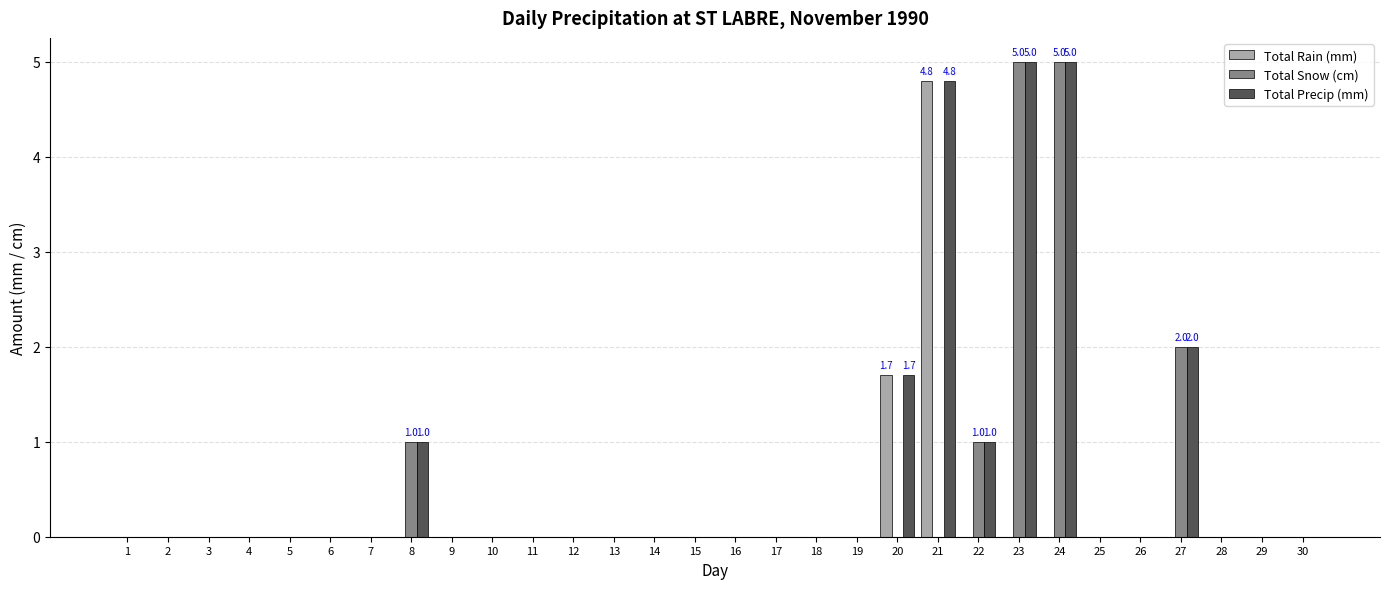

Reading left to right, list all the values displayed in this chart.

Total Rain (mm): 1=0.0	2=0.0	3=0.0	4=0.0	5=0.0	6=0.0	7=0.0	8=0.0	9=0.0	10=0.0	11=0.0	12=0.0	13=0.0	14=0.0	15=0.0	16=0.0	17=0.0	18=0.0	19=0.0	20=1.7	21=4.8	22=0.0	23=0.0	24=0.0	25=0.0	26=0.0	27=0.0	28=0.0	29=0.0	30=0.0
Total Snow (cm): 1=0.0	2=0.0	3=0.0	4=0.0	5=0.0	6=0.0	7=0.0	8=1.0	9=0.0	10=0.0	11=0.0	12=0.0	13=0.0	14=0.0	15=0.0	16=0.0	17=0.0	18=0.0	19=0.0	20=0.0	21=0.0	22=1.0	23=5.0	24=5.0	25=0.0	26=0.0	27=2.0	28=0.0	29=0.0	30=0.0
Total Precip (mm): 1=0.0	2=0.0	3=0.0	4=0.0	5=0.0	6=0.0	7=0.0	8=1.0	9=0.0	10=0.0	11=0.0	12=0.0	13=0.0	14=0.0	15=0.0	16=0.0	17=0.0	18=0.0	19=0.0	20=1.7	21=4.8	22=1.0	23=5.0	24=5.0	25=0.0	26=0.0	27=2.0	28=0.0	29=0.0	30=0.0